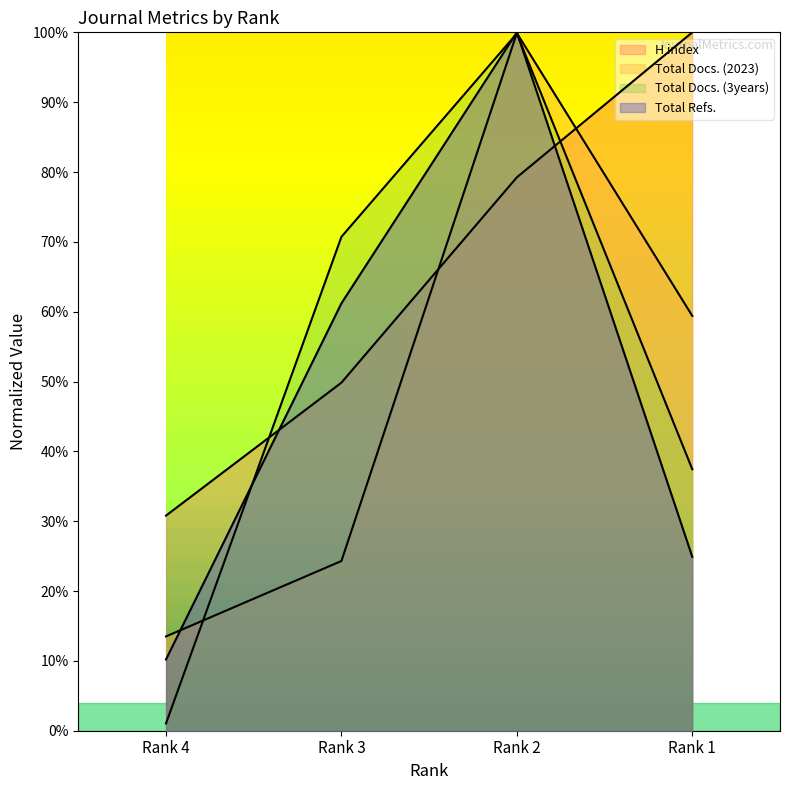

At which category is the sum across all series the highest?

Rank 2